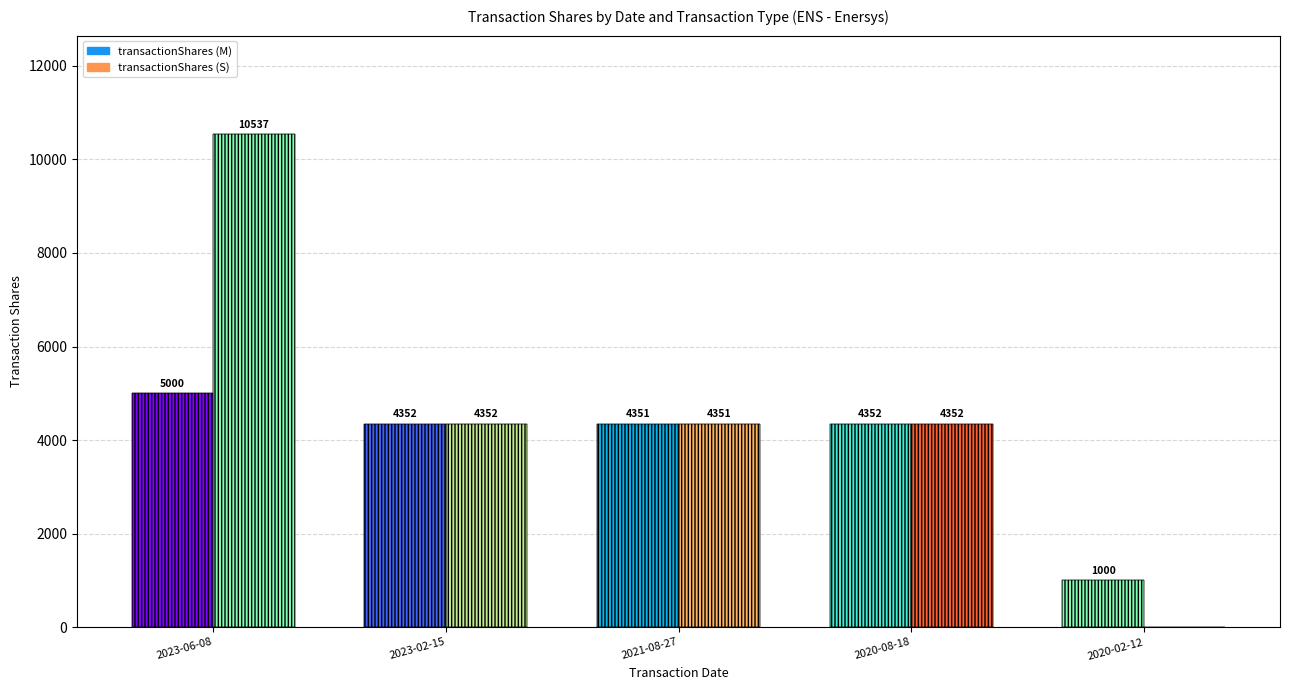

At how many categories does at least one series exceed 5893?

1